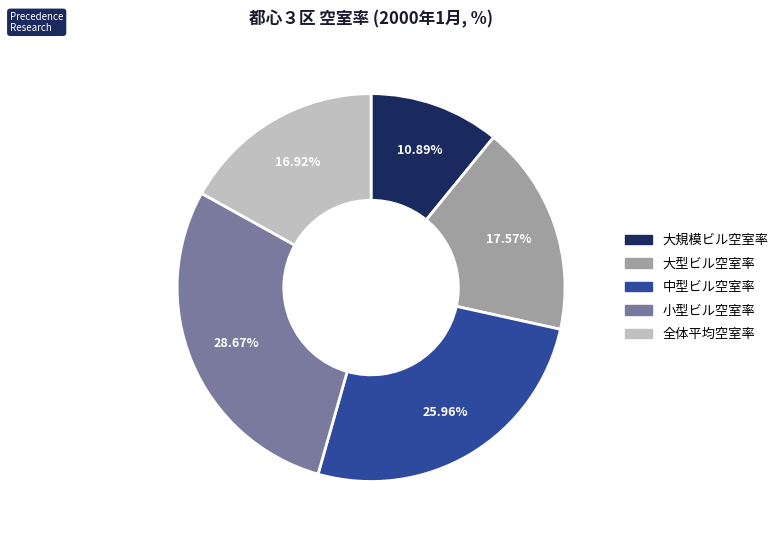

True or false: 全体平均空室率 accounts for 6% of the total.

False